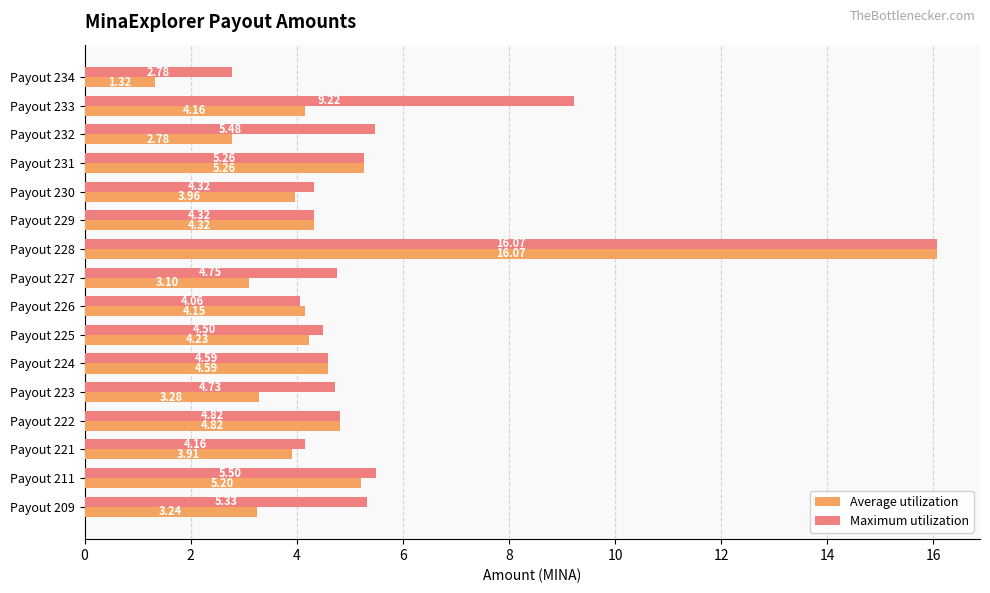

At which category is the sum across all series the highest?

Payout 228